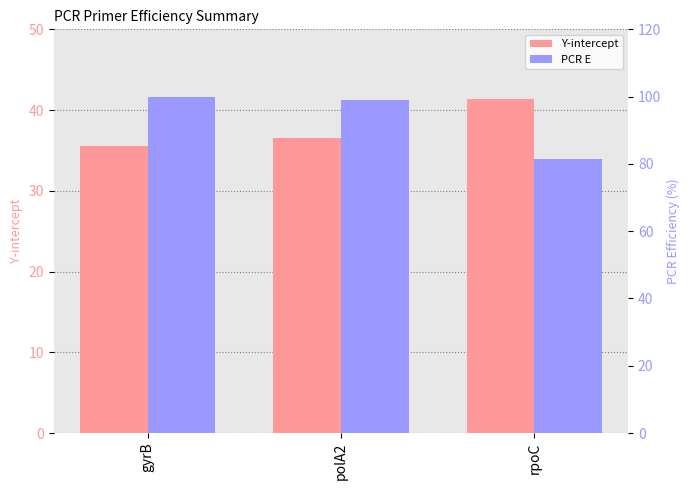

Reading left to right, extract all data points from this chart.

Y-intercept: gyrB=35.6	polA2=36.6	rpoC=41.4
PCR E: gyrB=99.9	polA2=99.1	rpoC=81.5